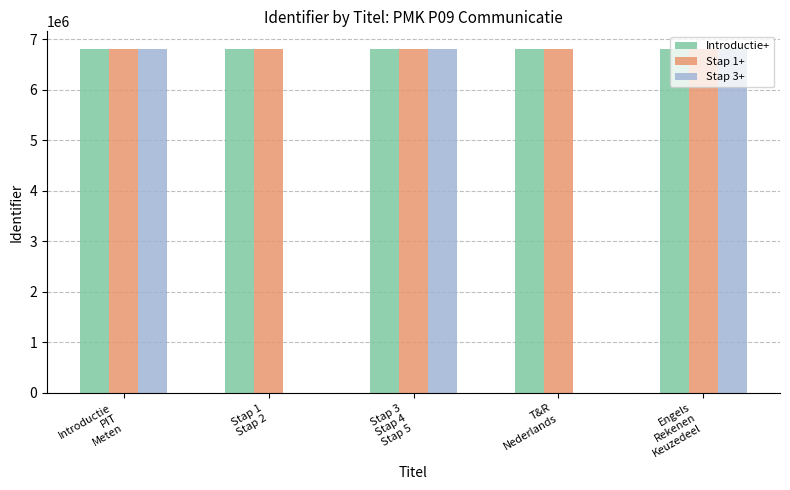

What is the maximum value for Introductie+?

6812546